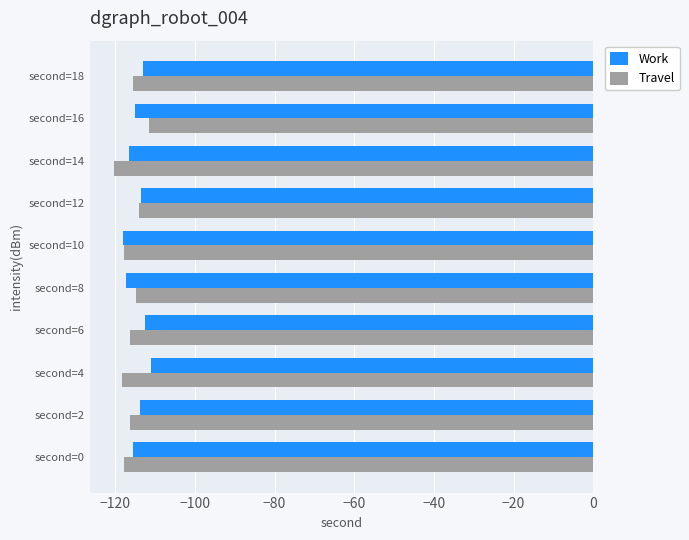

The value of Travel at second=14 is -120.3. True or false?

True